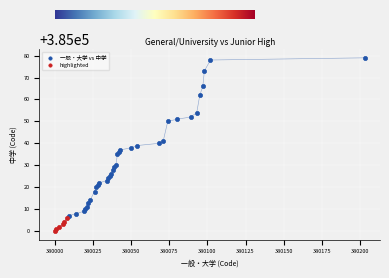

Which series contains the highest Y value?

一般・大学 vs 中学